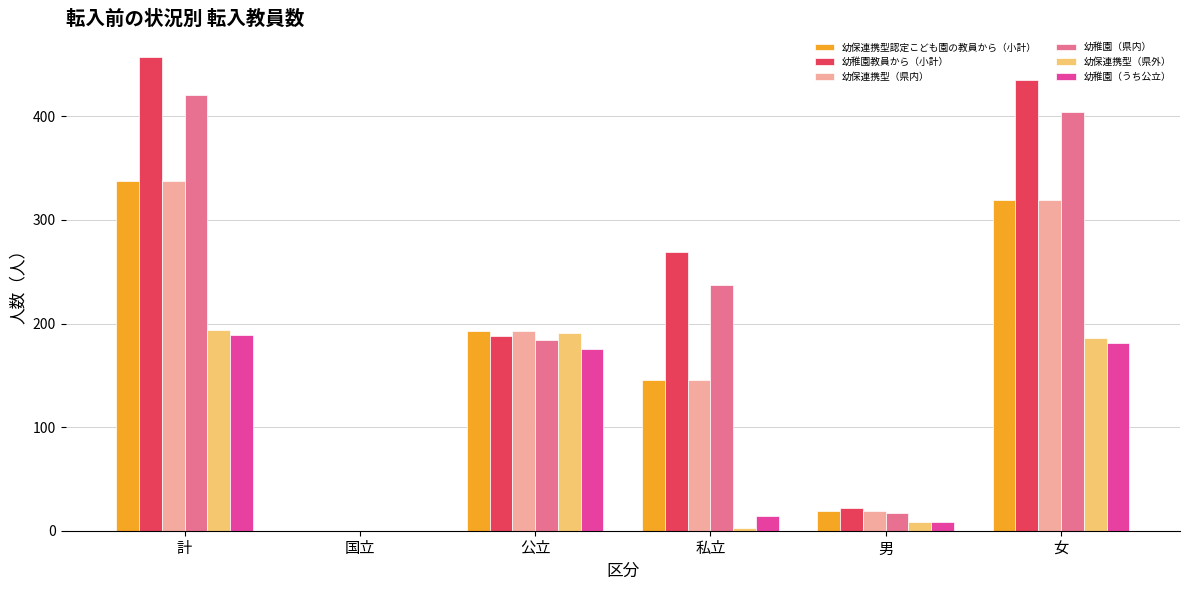

The value of 幼稚園（うち公立） at 国立 is 0. True or false?

True